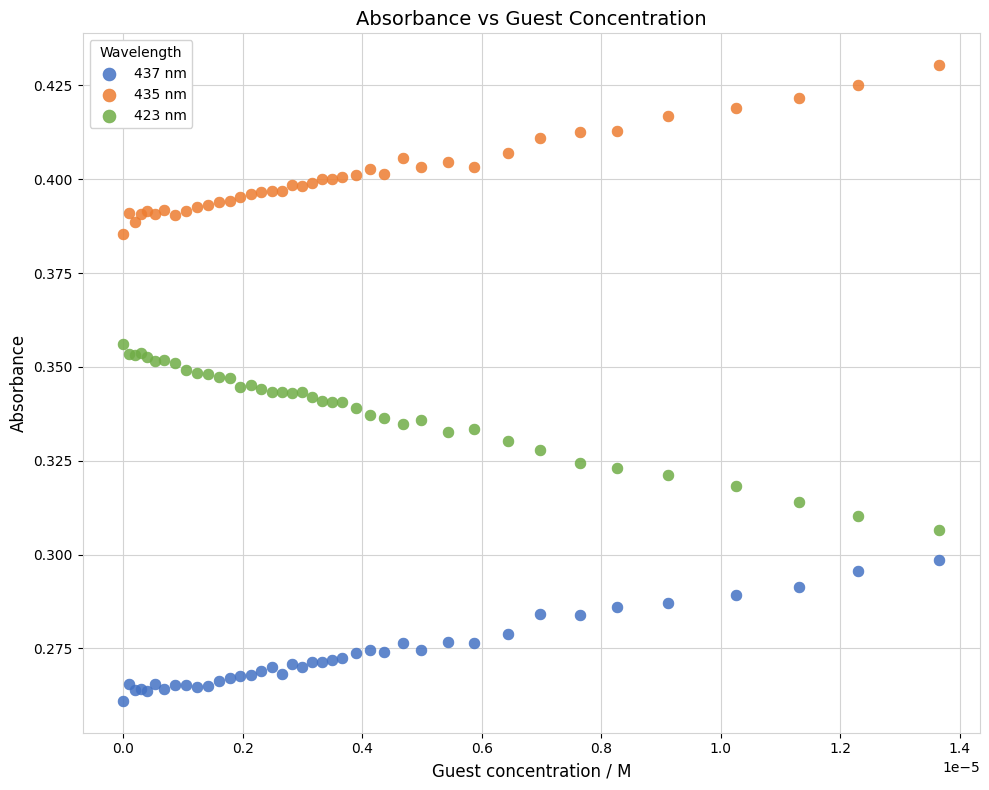

Which series reaches the minimum Y coordinate?

437 nm